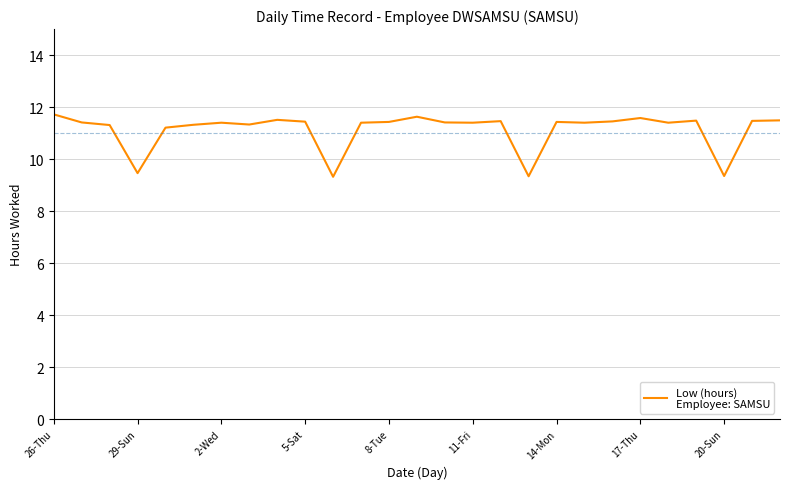

What is the difference between the maximum and minimum values?

2.4